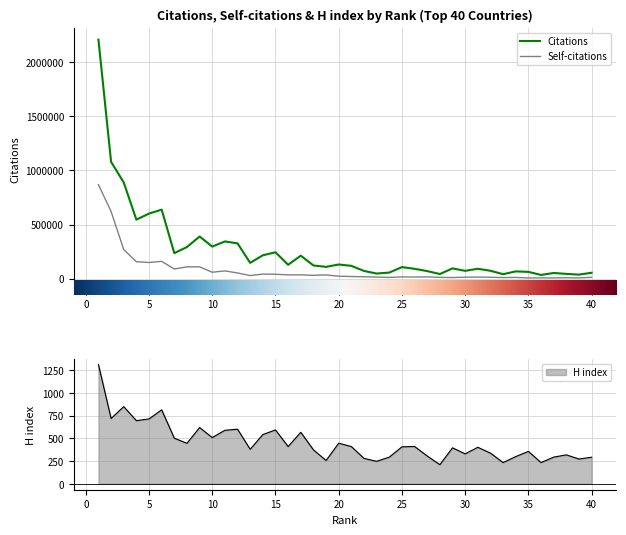

What is the minimum value shown in the chart?

210